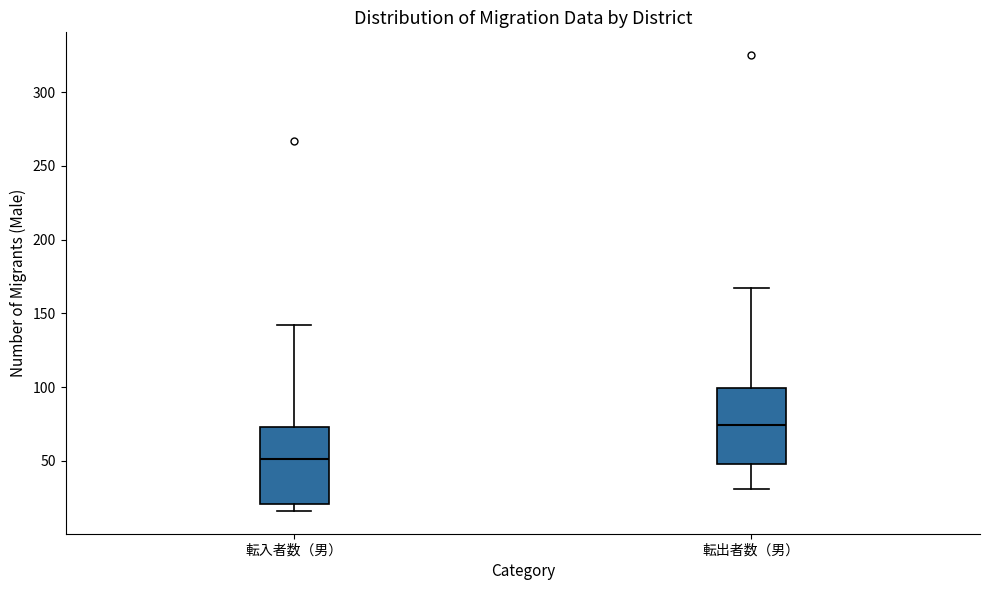

Reading left to right, transcribe this box plot: for each box, give where its median line is, the range the box spans, and where its two whiskers end, as read against the y-axis. The values are not printed on the chart, so give them approximately, as read against the axis.

転入者数（男）: median 50, box 20 to 75, whiskers 15 to 140
転出者数（男）: median 75, box 50 to 100, whiskers 30 to 165